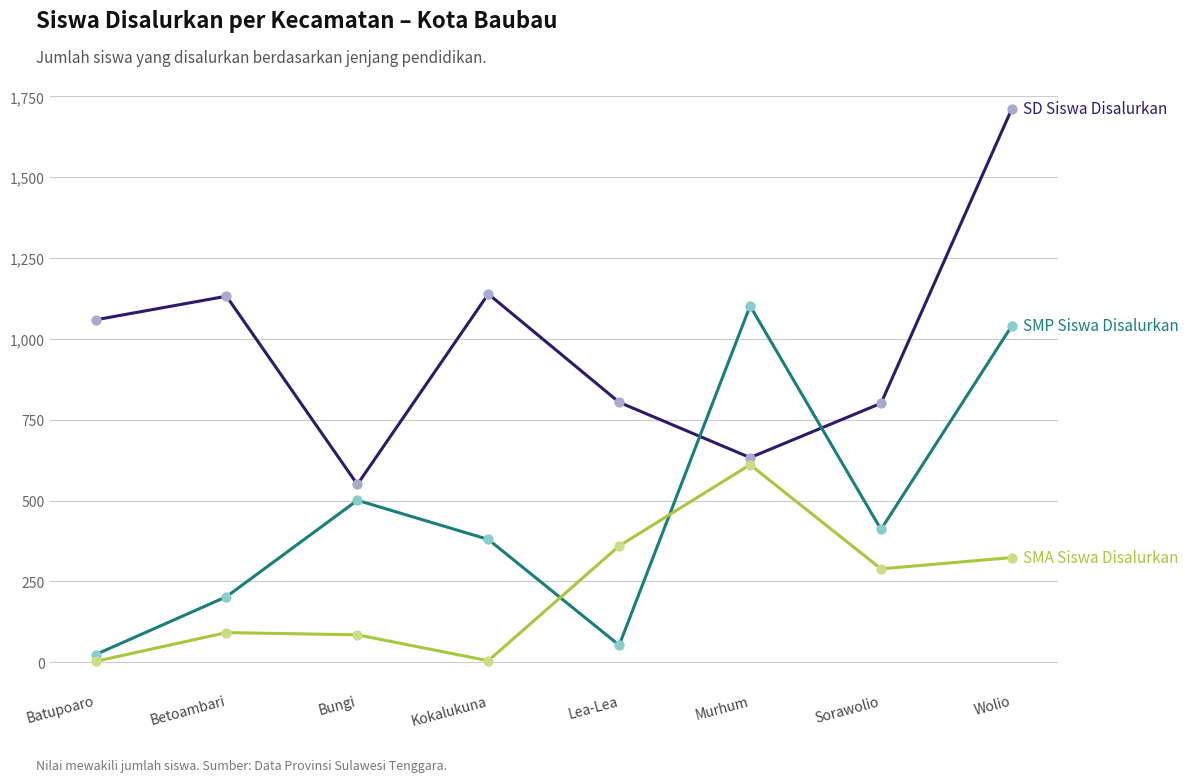

At which category is the sum across all series the highest?

Wolio